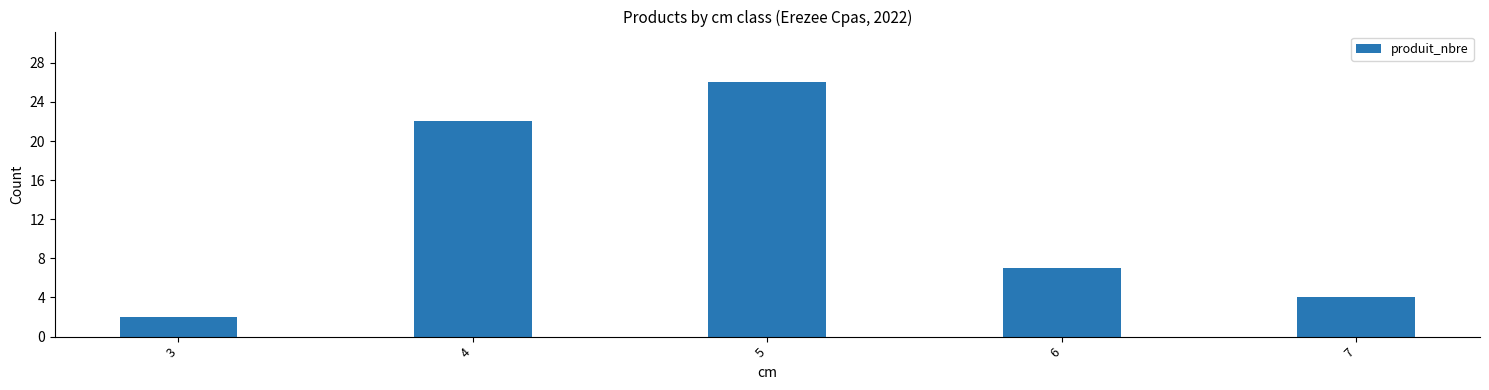

List the labels in order of value, largest first.

5, 4, 6, 7, 3